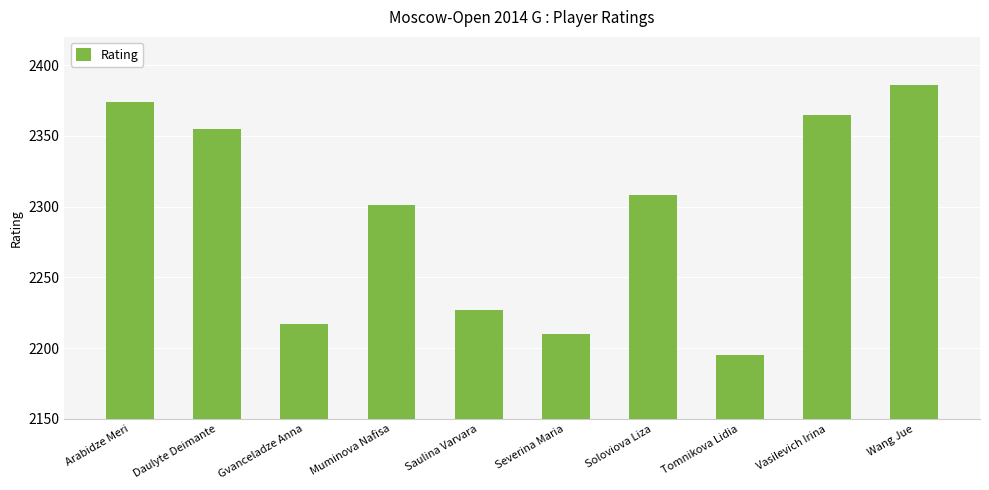

Reading left to right, what are all the values shown in this chart?

2374	2355	2217	2301	2227	2210	2308	2195	2365	2386